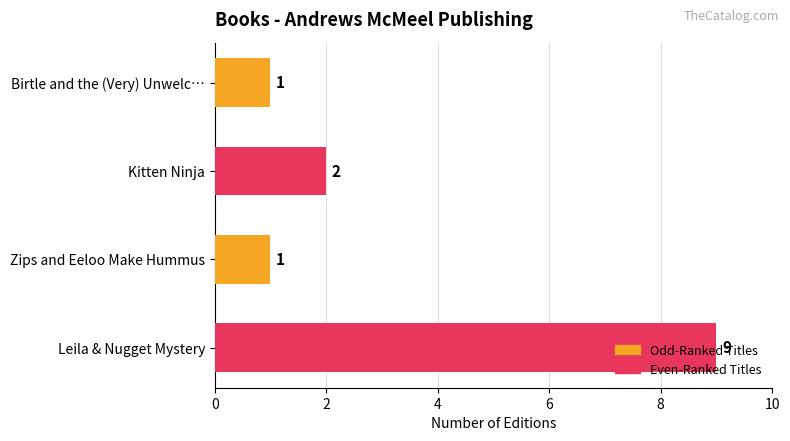

What is the average value?

3